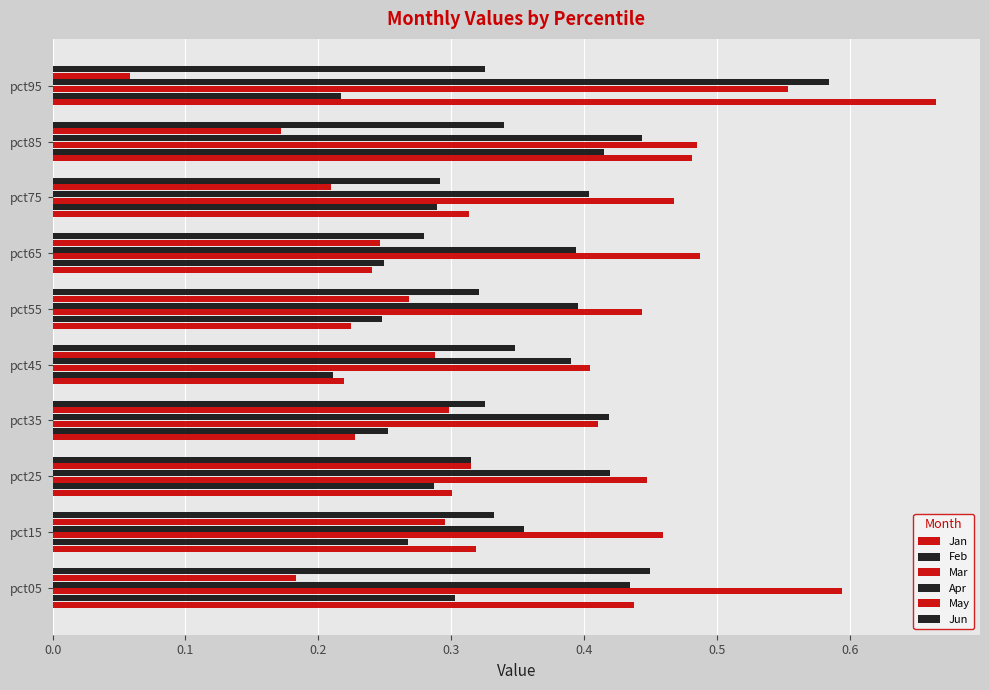

How many data points does each series have?

10